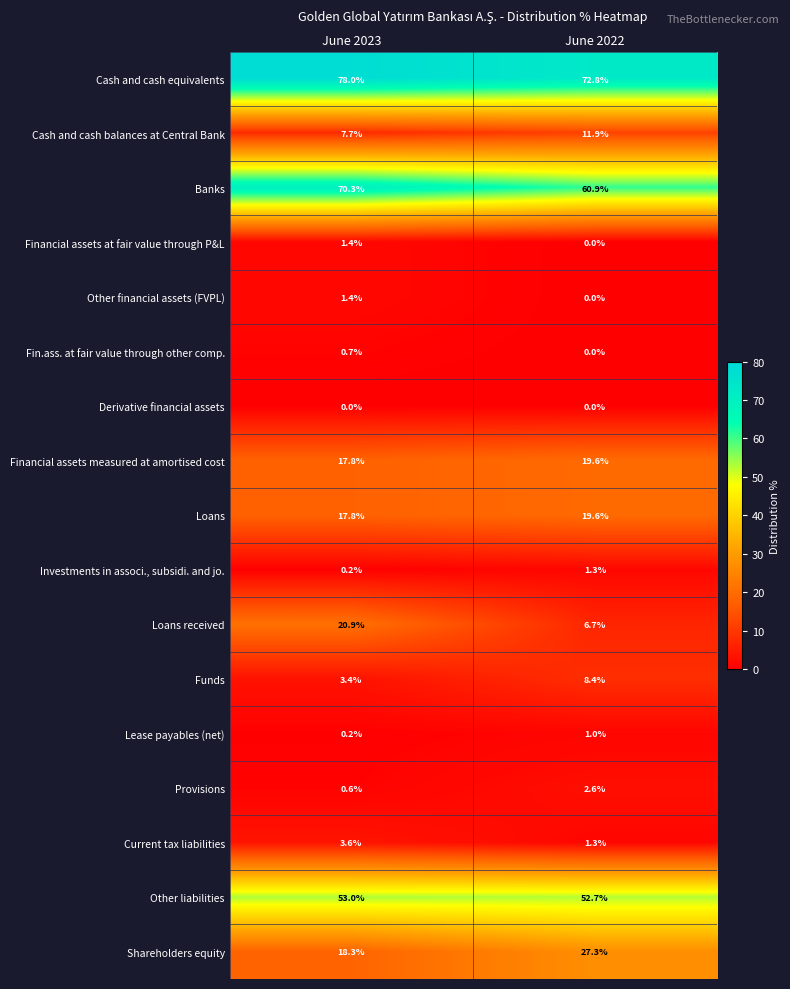

The value of Fin.ass. at fair value through other comp. at June 2023 is 0.7. True or false?

True